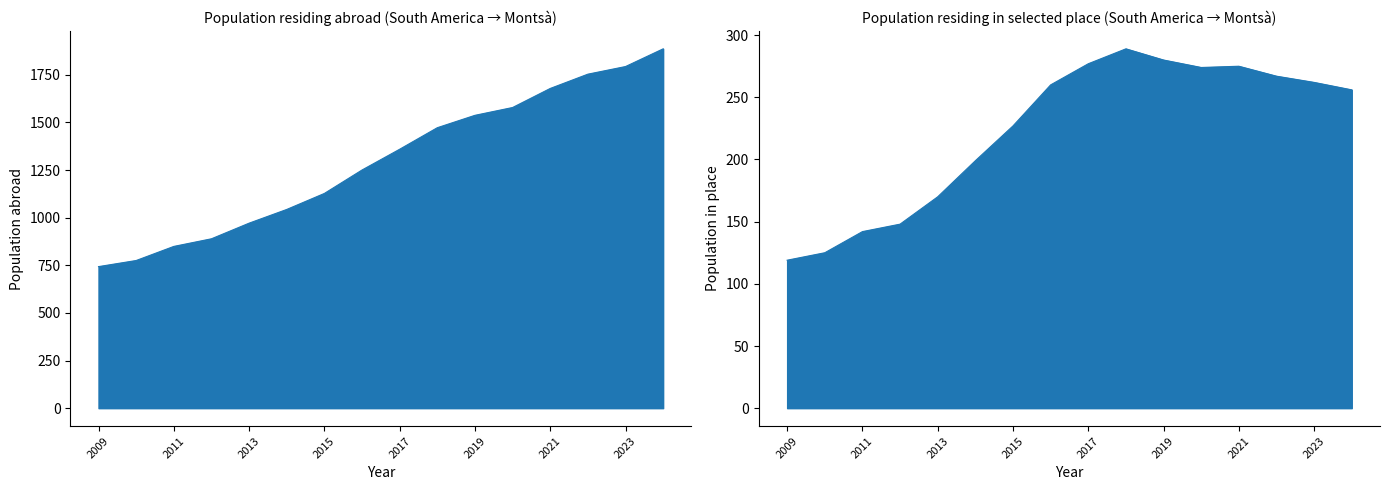

What is the value of the 14th point from the left?

1753